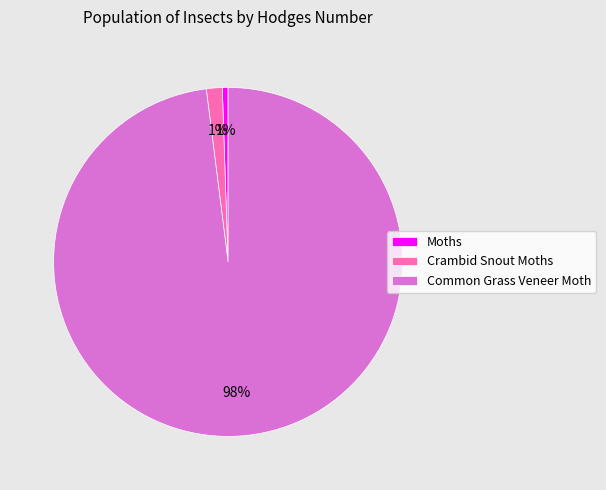

To the nearest percent, what percentage of the pie is Crambid Snout Moths?

1%